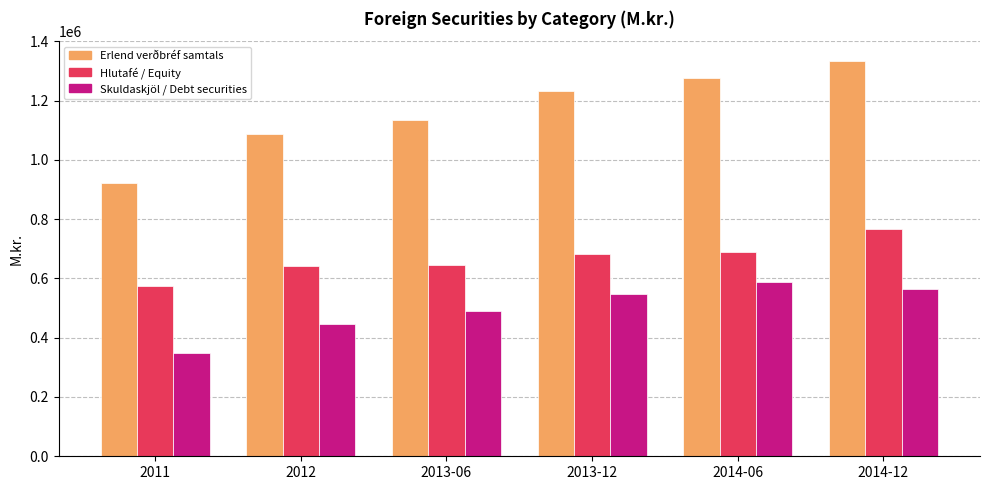

What is the maximum value shown in the chart?

1333662.9